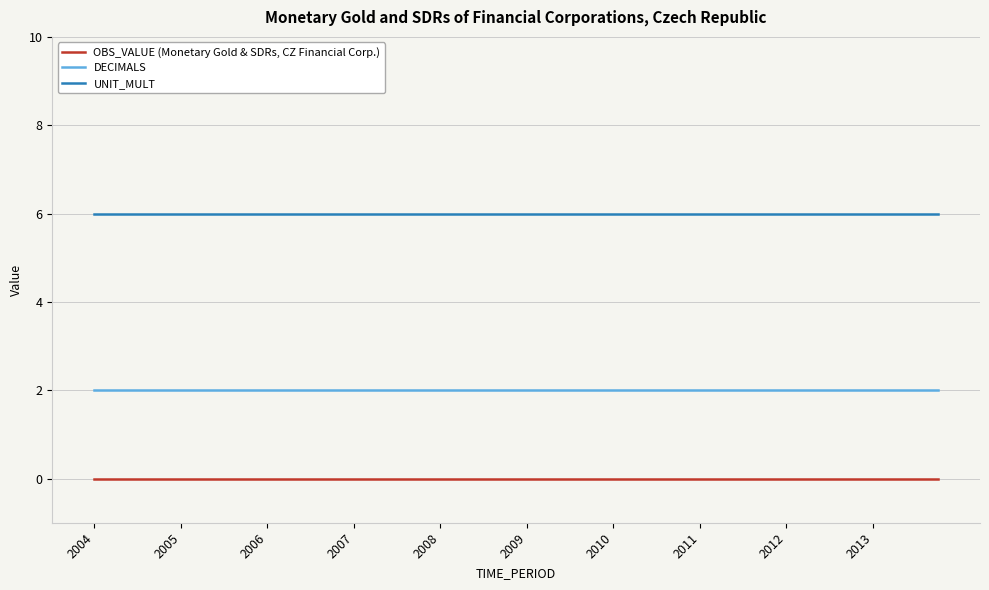

True or false: UNIT_MULT and OBS_VALUE (Monetary Gold & SDRs, CZ Financial Corp.) intersect in this chart.

False